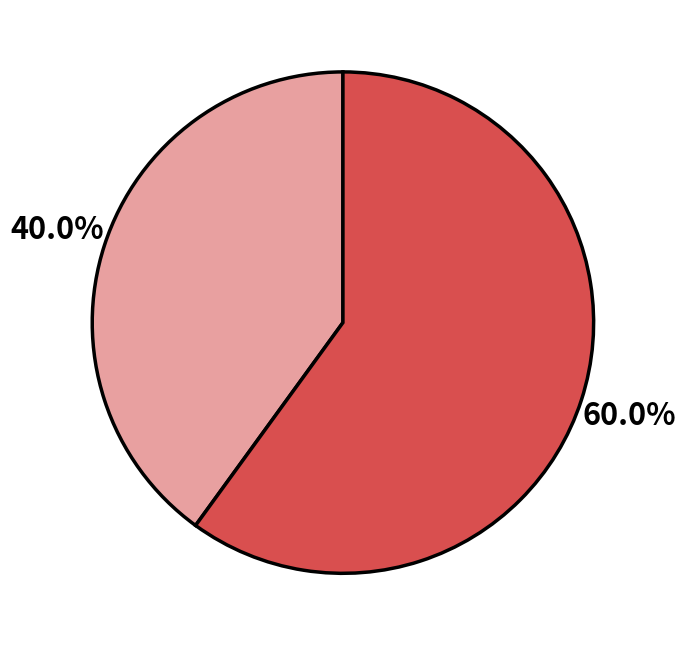

Is there any slice that represents more than half of the pie?

Yes